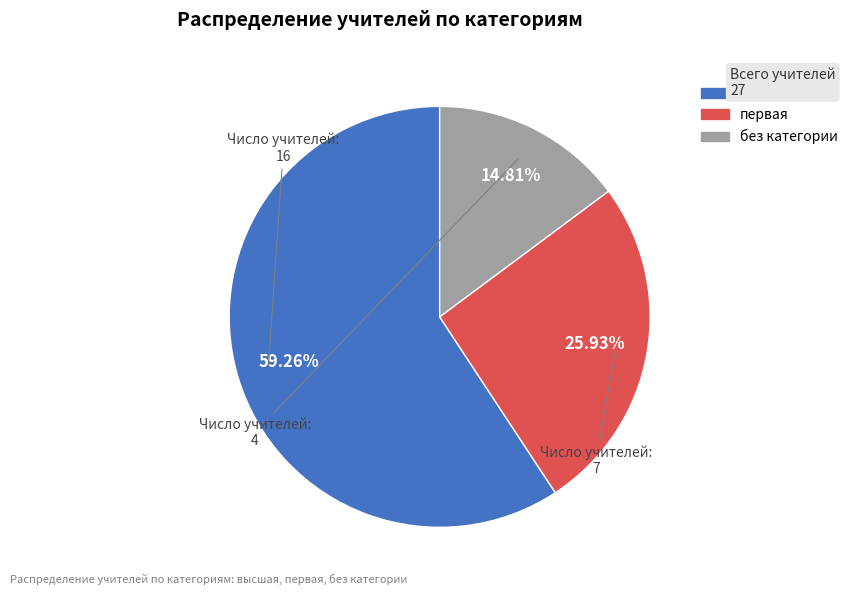

To the nearest percent, what is the combined percentage of высшая and без категории?

74%